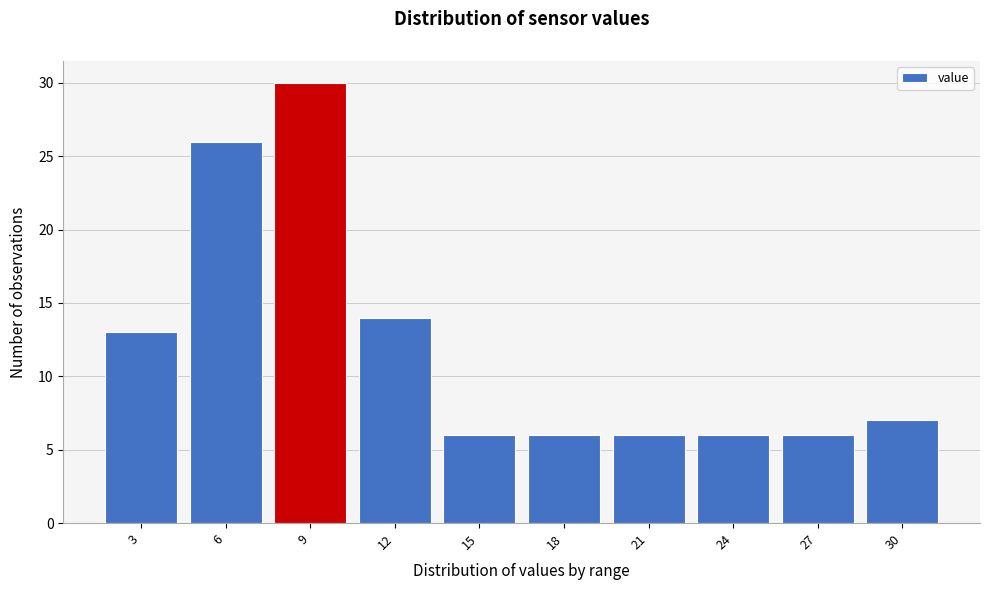

Reading right to left, list all the values displayed in this chart.

7	6	6	6	6	6	14	30	26	13